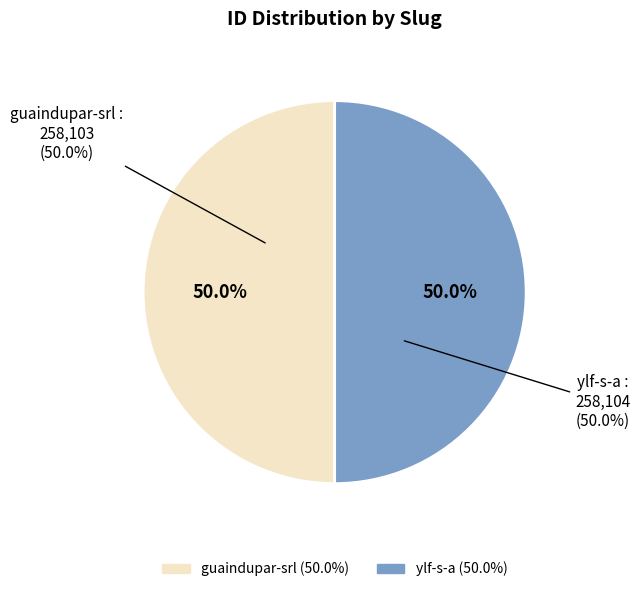

Which has a higher value, ylf-s-a or guaindupar-srl?

ylf-s-a